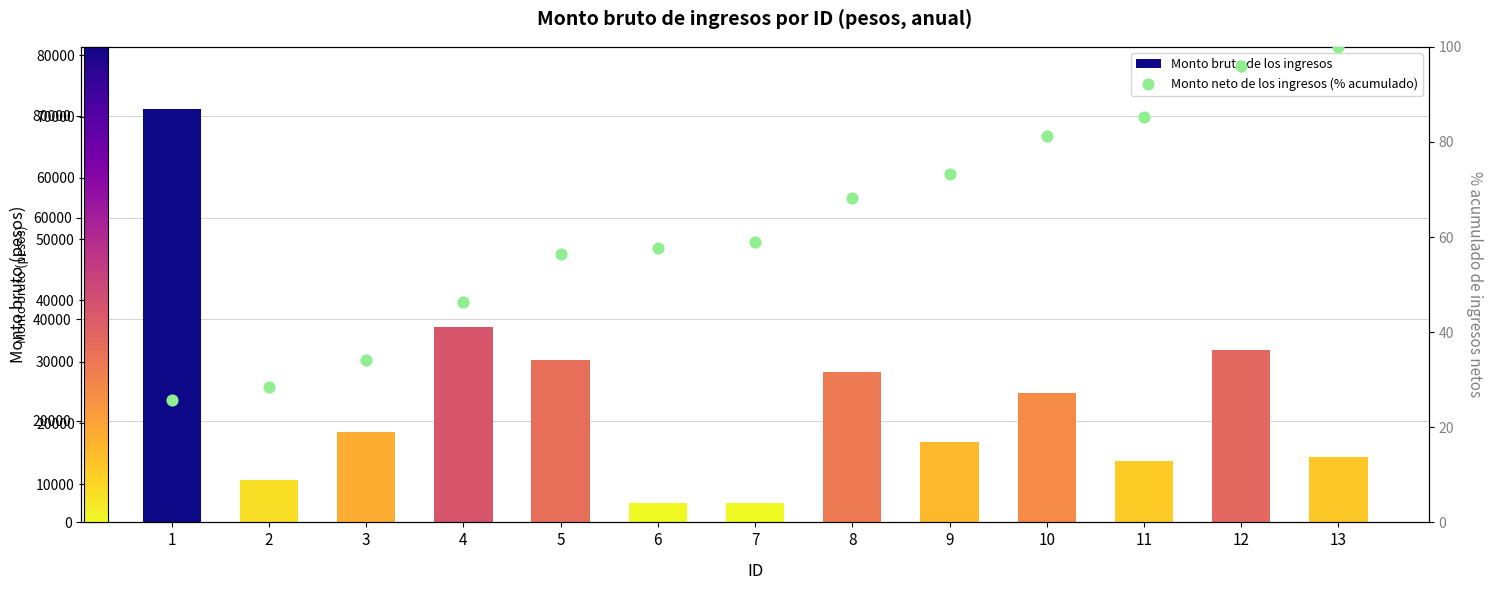

What is the total value across all series at 1?

81418.1